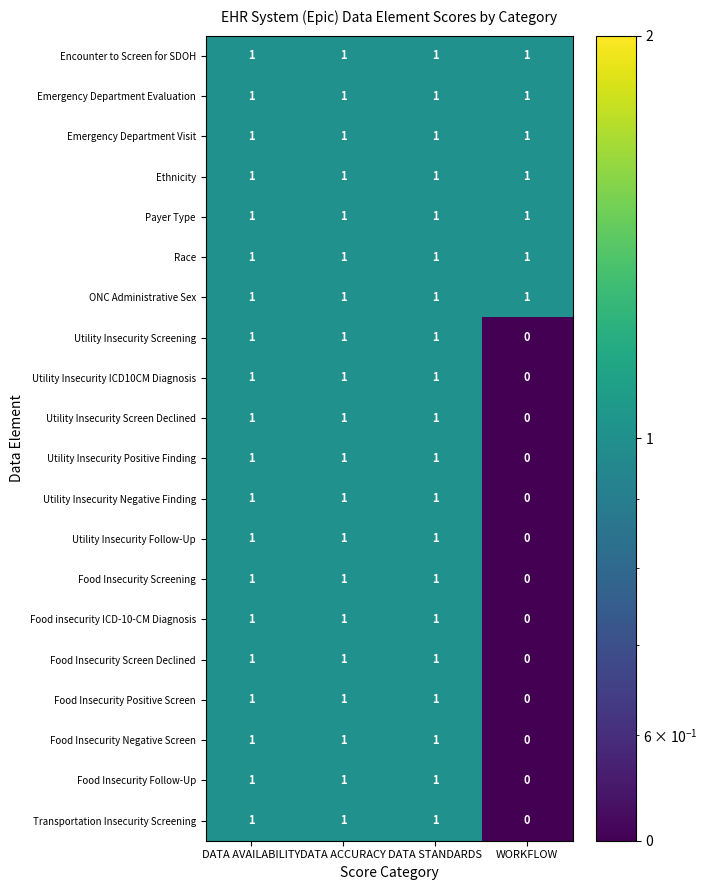

Is it true that Food insecurity ICD-10-CM Diagnosis equals 2 at DATA STANDARDS?

False